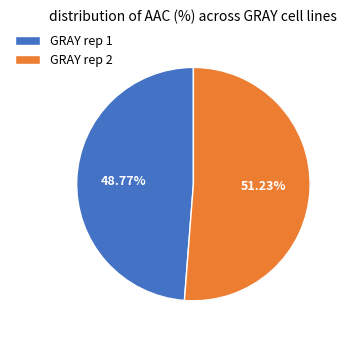

Is GRAY rep 1 the majority of the pie?

No